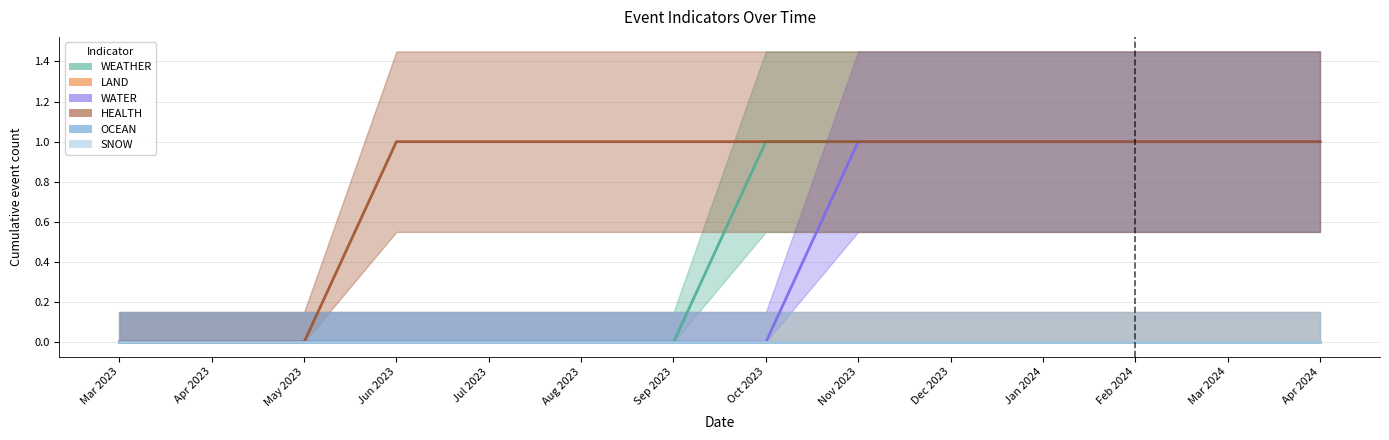

Does the chart display data point markers on the line(s)?

No